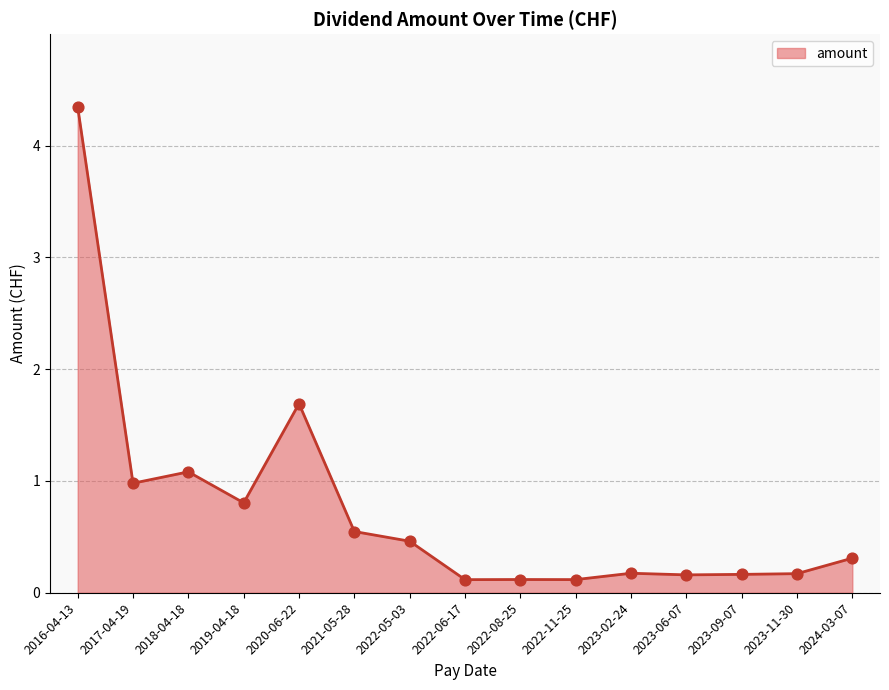

Which has a higher value, 2022-05-03 or 2024-03-07?

2022-05-03